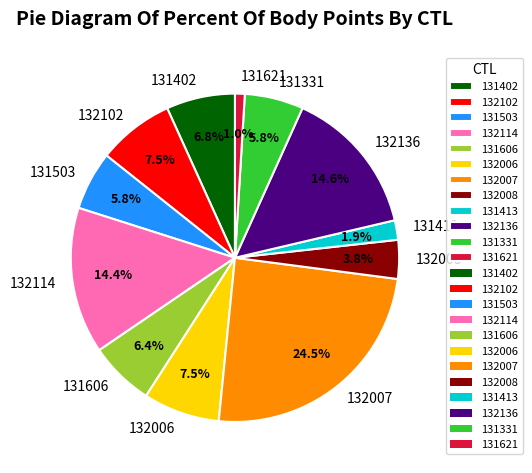

What is the largest slice in the pie chart?

132007